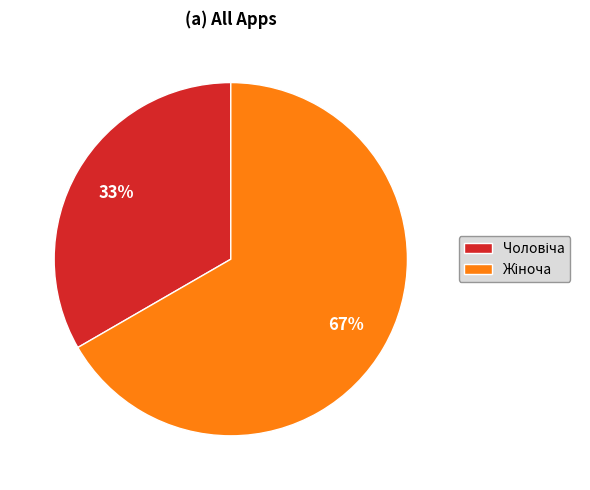

To the nearest percent, what is the average slice percentage?

50%